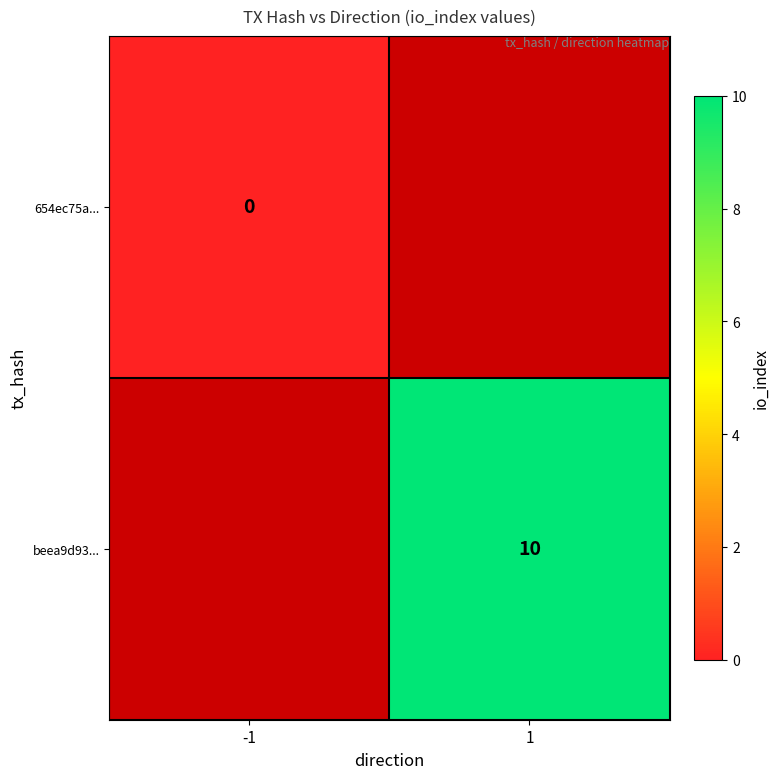

The beea9d93... series shows 15 at 1. True or false?

False